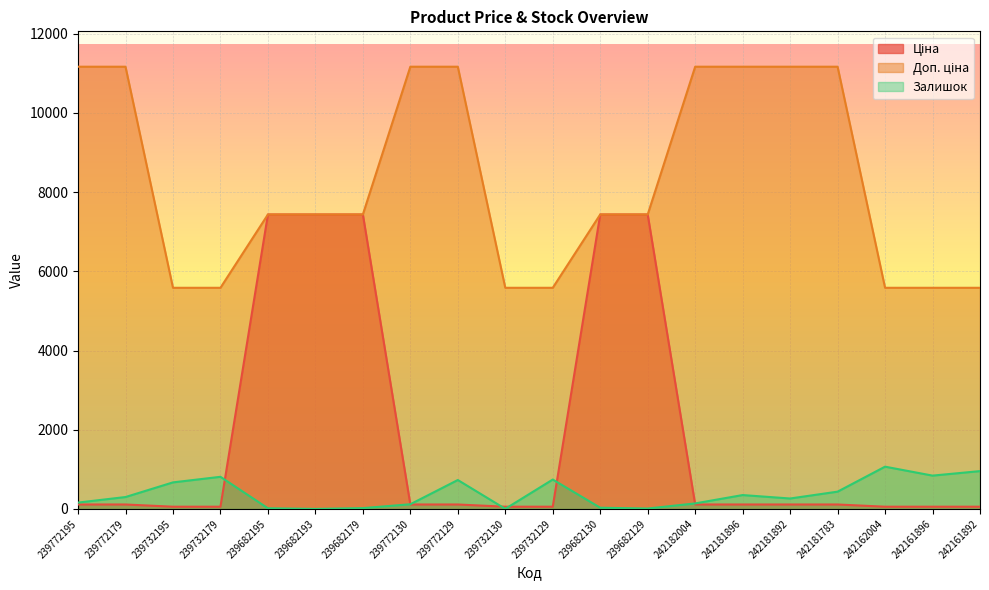

Is the value of Ціна at 239682179 greater than the value of Доп. ціна at 239772130?

No